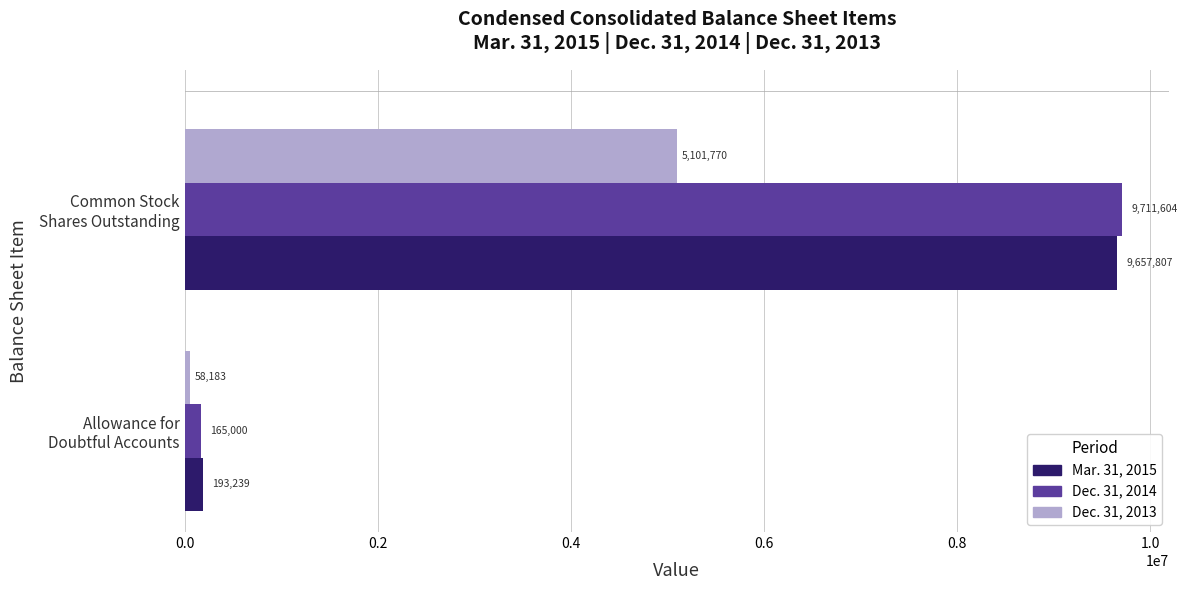

Rank the series by their maximum value, from highest to lowest.

Dec. 31, 2014, Mar. 31, 2015, Dec. 31, 2013